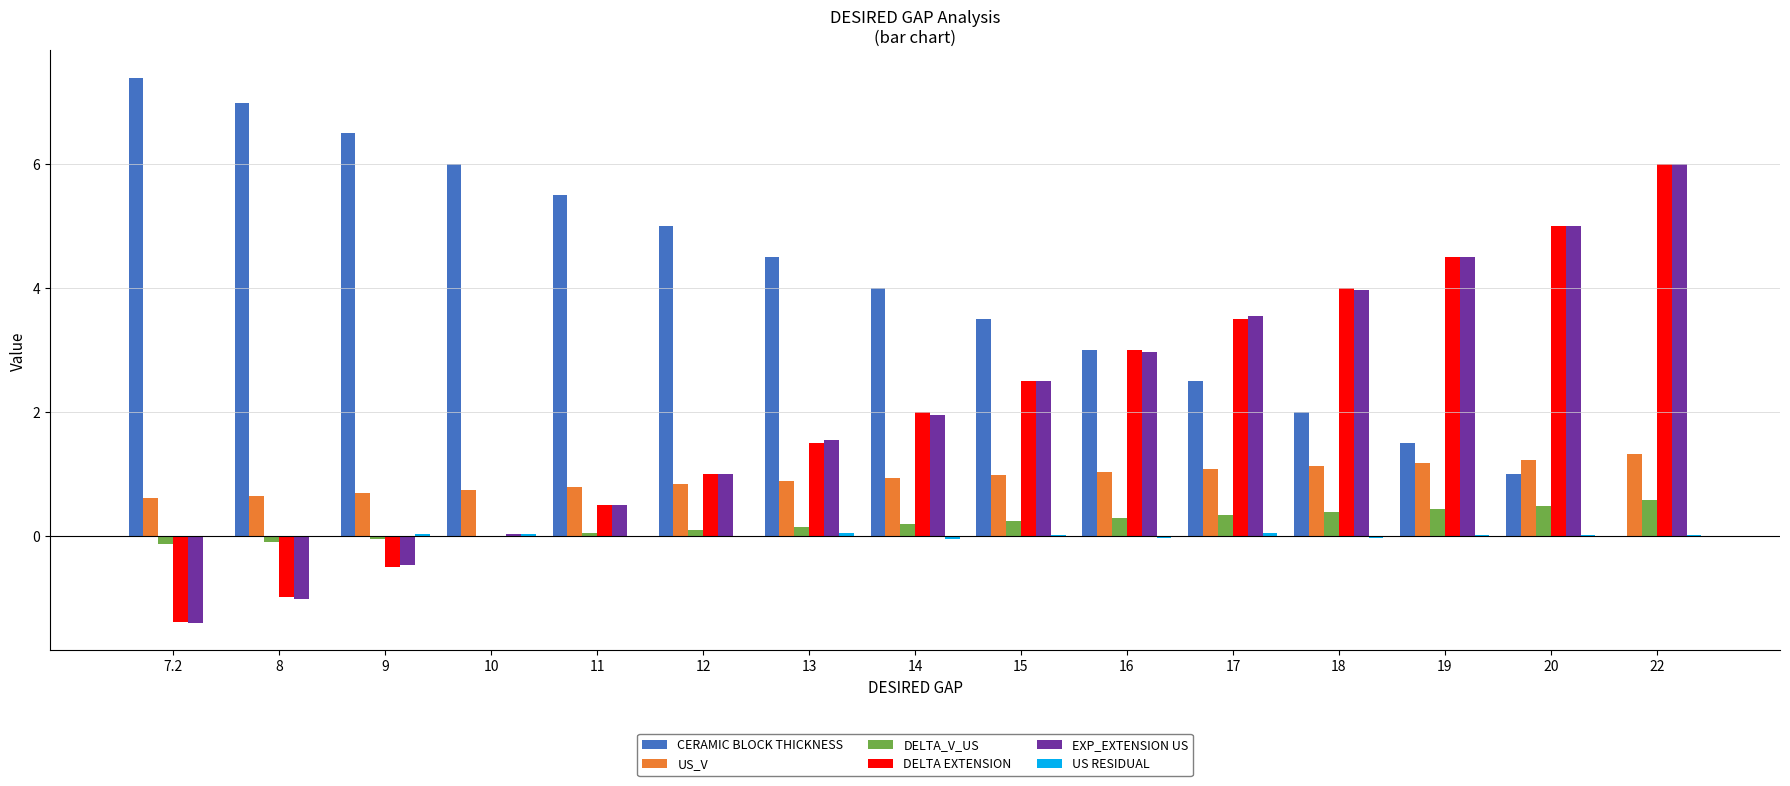

What is the sum of all US_V values?

14.0